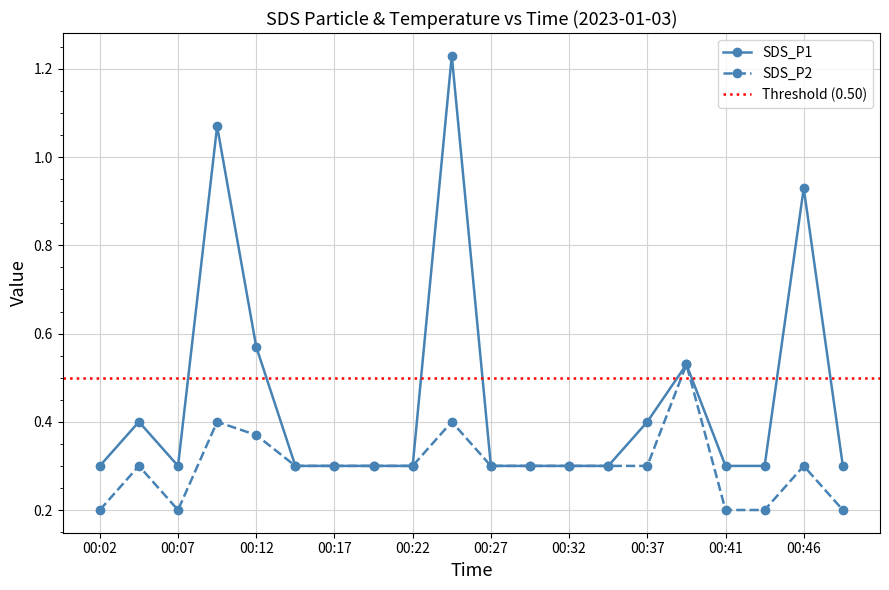

What are all the series names shown in the legend?

SDS_P1, SDS_P2